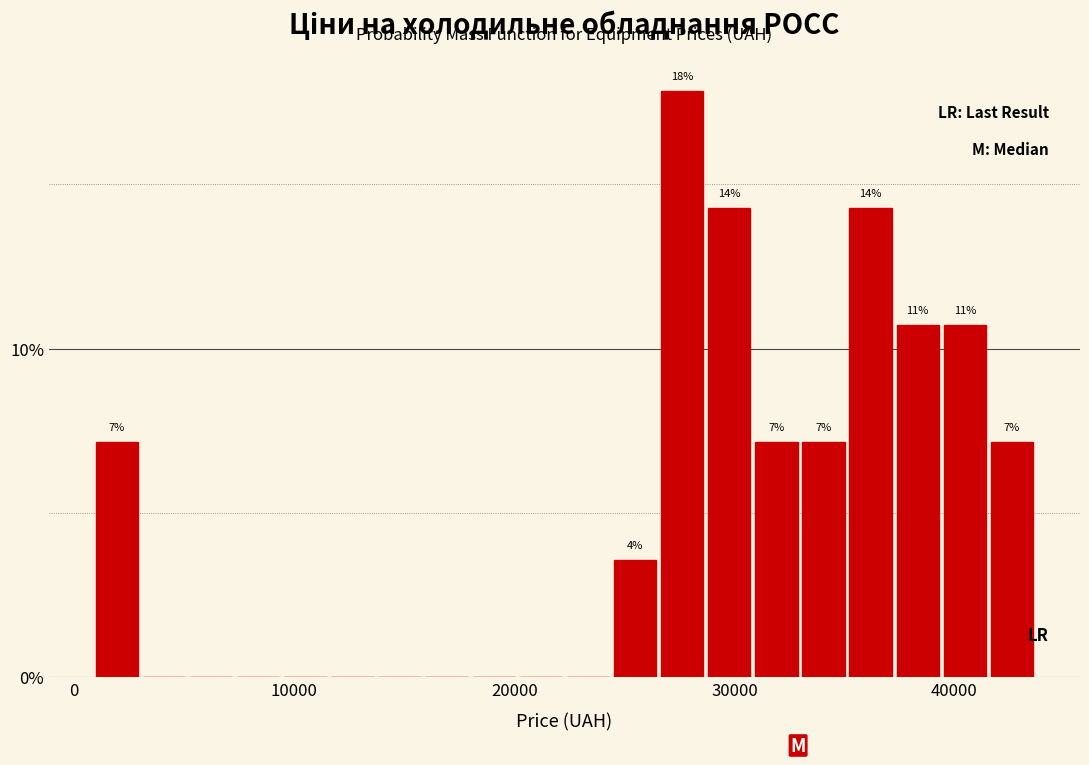

Read against the x-axis, roughly where is the centre of the tallest bar?

28000